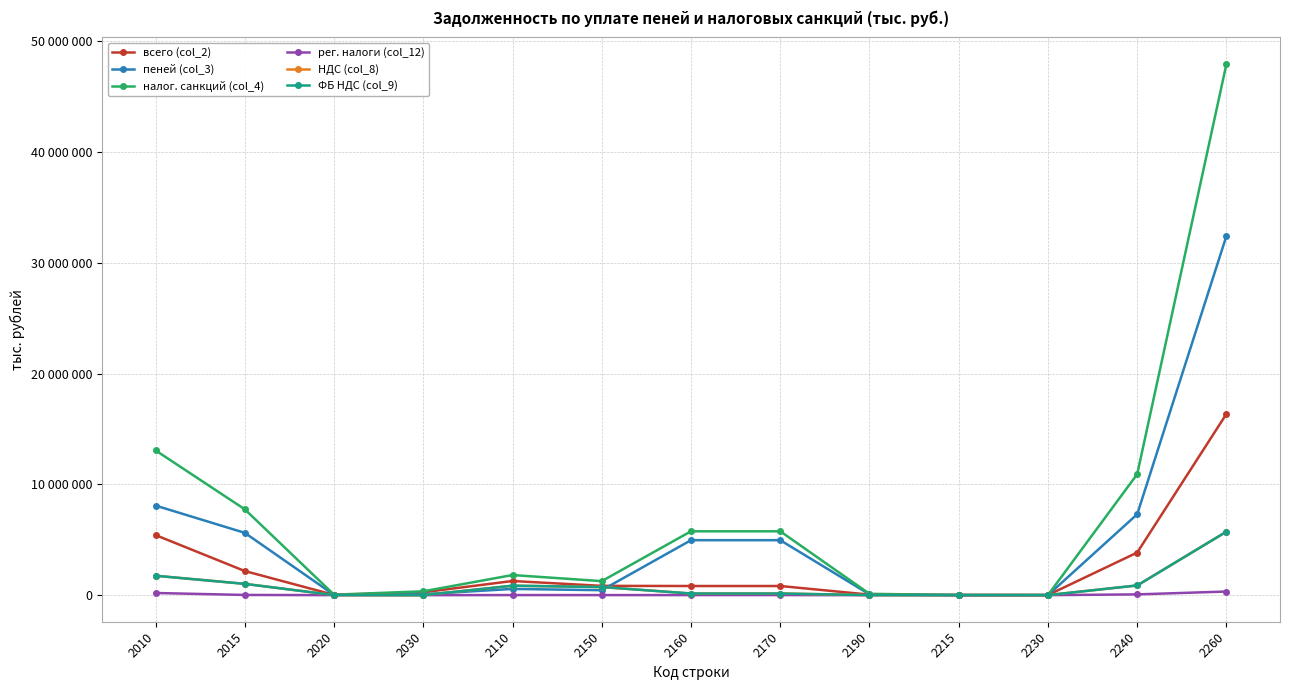

What is the value of the пеней (col_3) point at the 5th from the left?

564567